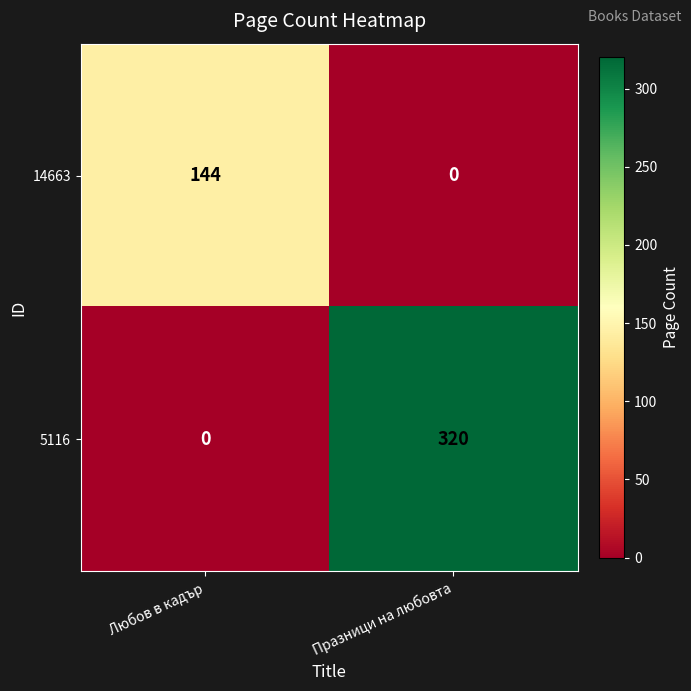

What is the difference between the maximum and minimum values in the 14663 series?

144